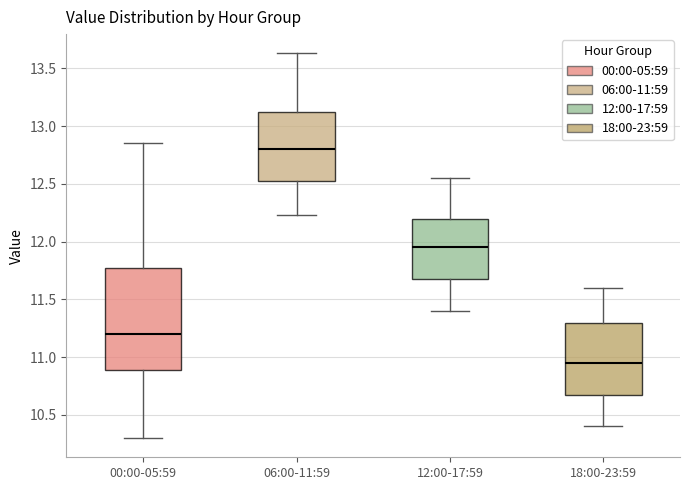

Reading left to right, read every box against the y-axis: the position of its median line, the range the box covers, and the ends of its whiskers. The values are not printed on the chart, so give them approximately, as read against the axis.

00:00-05:59: median 11.20, box 10.90 to 11.80, whiskers 10.30 to 12.85
06:00-11:59: median 12.80, box 12.55 to 13.15, whiskers 12.25 to 13.65
12:00-17:59: median 11.95, box 11.70 to 12.20, whiskers 11.40 to 12.55
18:00-23:59: median 10.95, box 10.70 to 11.30, whiskers 10.40 to 11.60